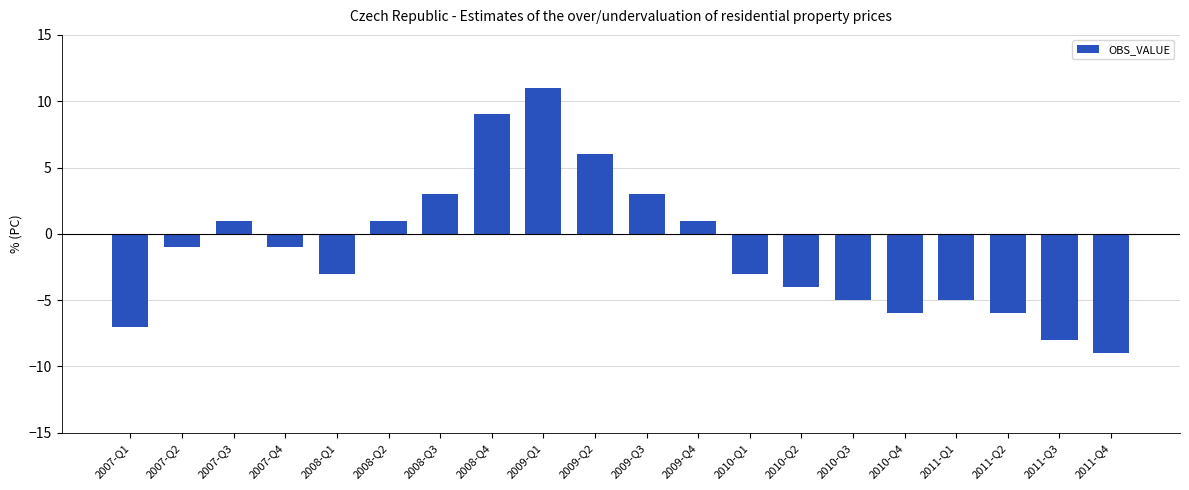

How many positive values are there?

8